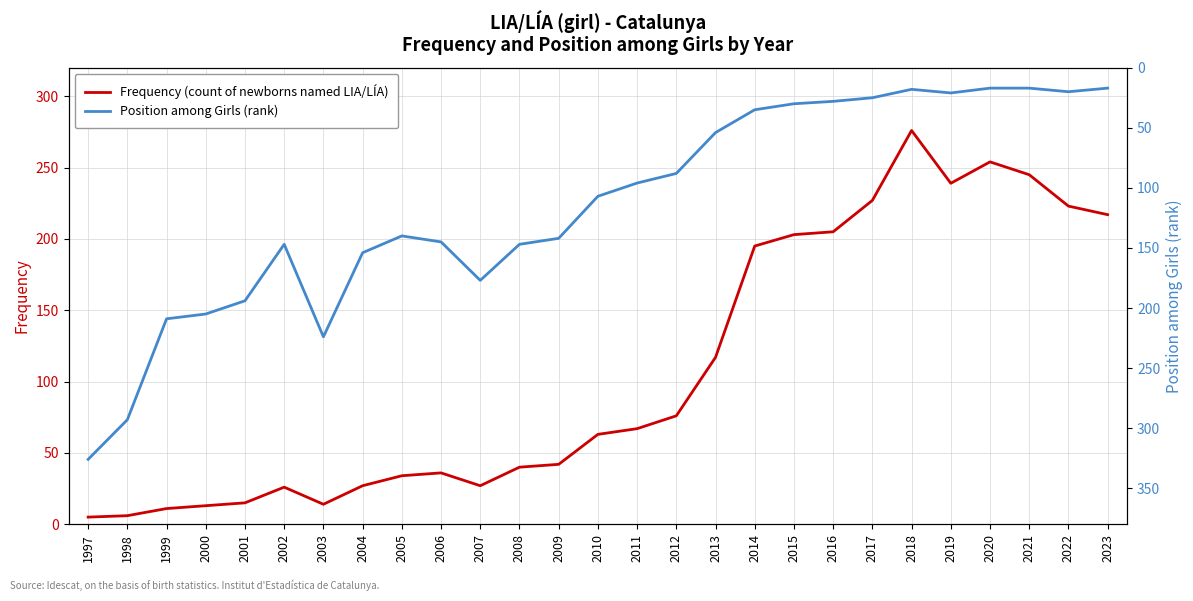

At which label does Position among Girls (rank) first exceed 107?

1997